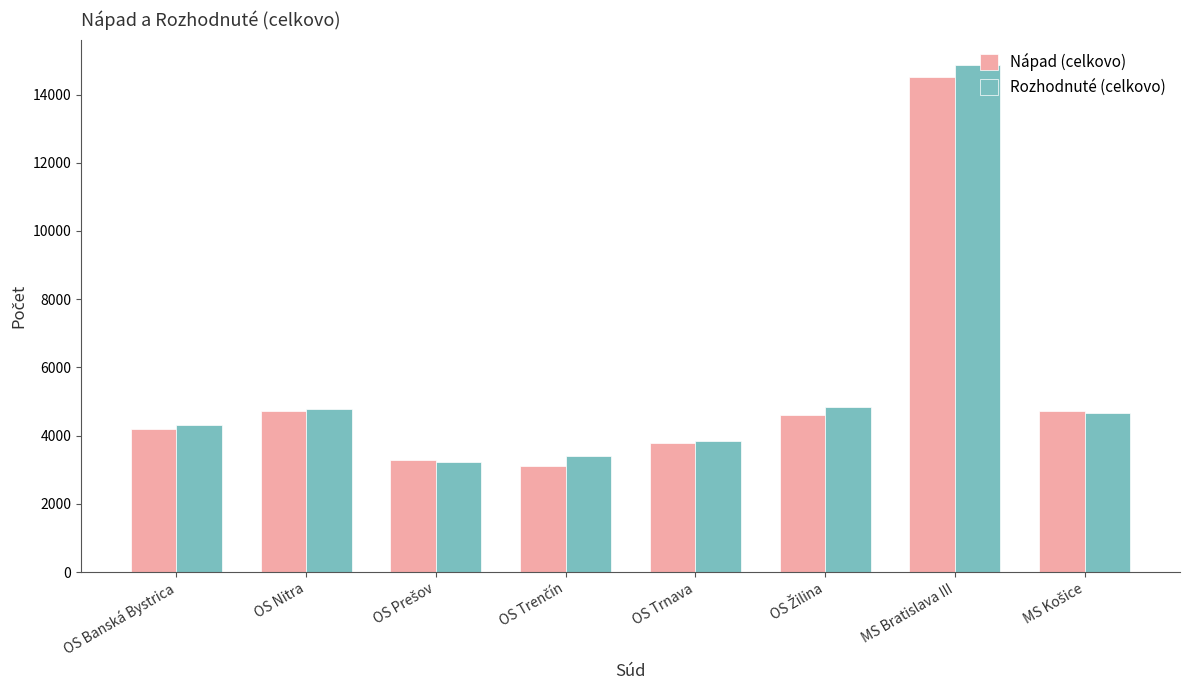

At which category is the sum across all series the highest?

MS Bratislava III